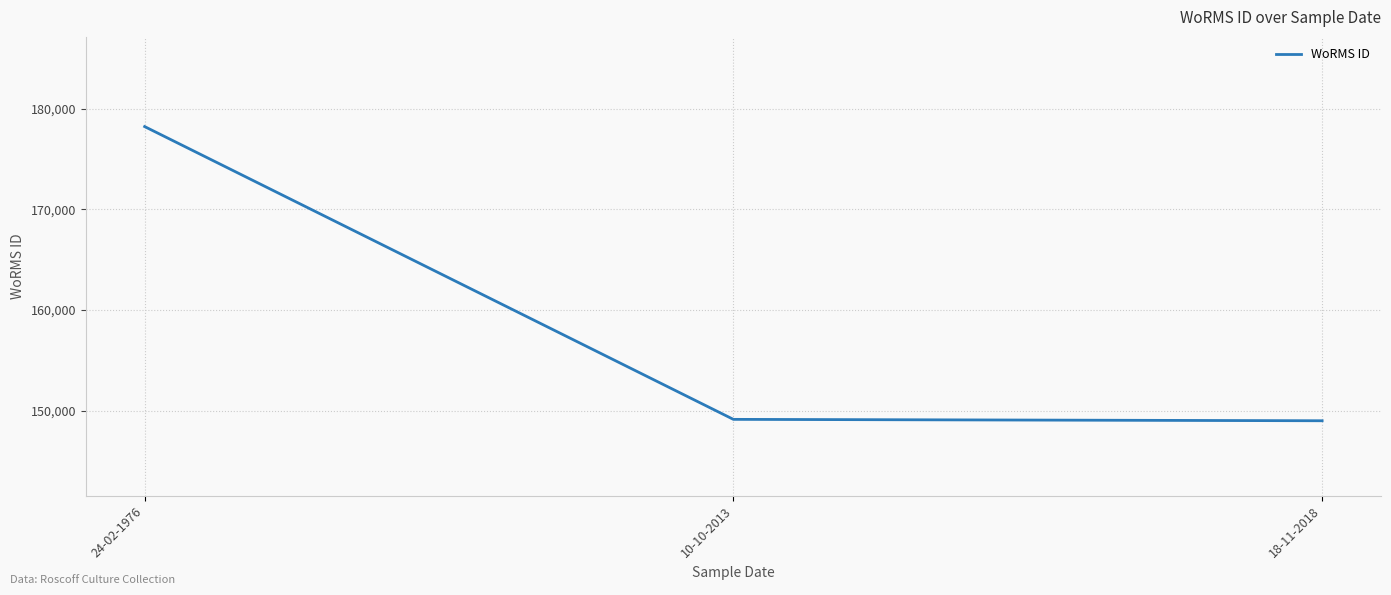

Where is the data nearest to the value 163596?

10-10-2013